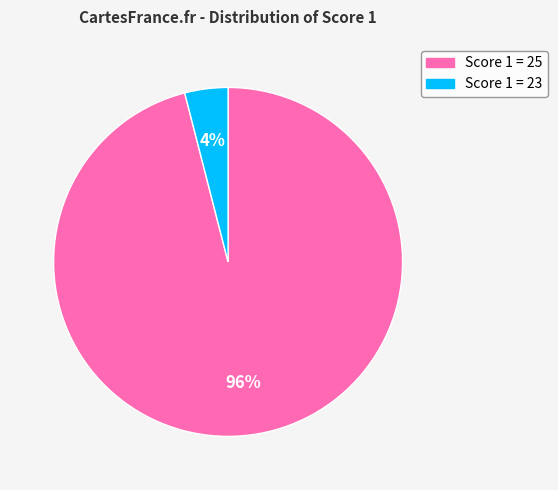

True or false: Score 1 = 23 accounts for 12% of the total.

False